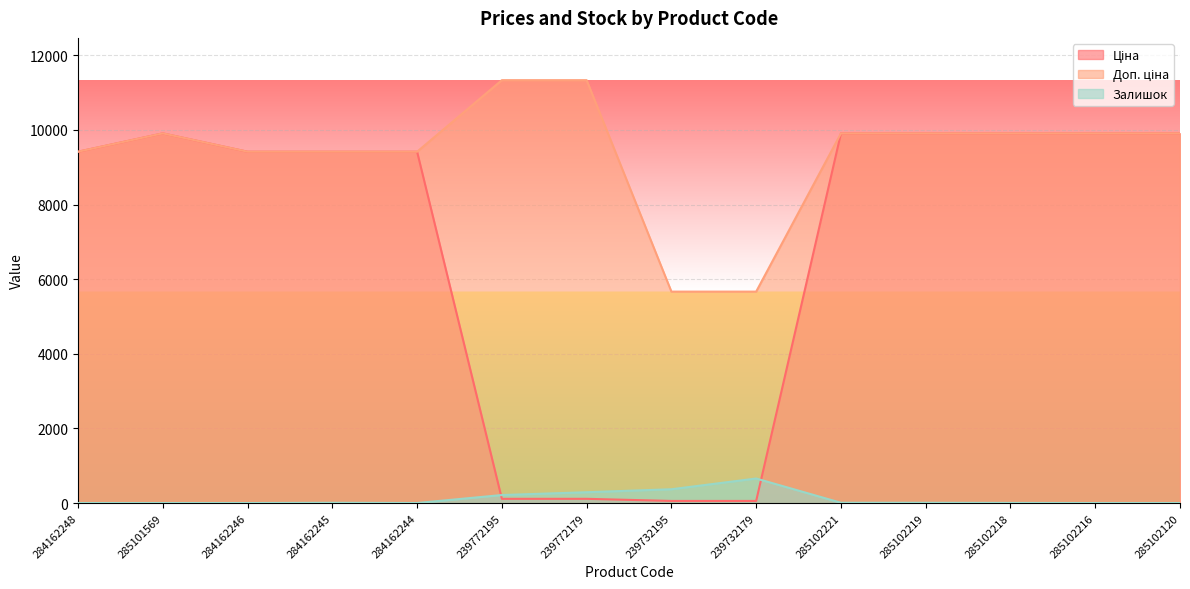

Reading left to right, list all the values displayed in this chart.

Ціна: 284162248=9416.9	285101569=9908.5	284162246=9416.9	284162245=9416.9	284162244=9416.9	239772195=113.3	239772179=113.3	239732195=56.7	239732179=56.7	285102221=9908.5	285102219=9908.5	285102218=9908.5	285102216=9908.5	285102120=9908.5
Доп. ціна: 284162248=9416.9	285101569=9908.5	284162246=9416.9	284162245=9416.9	284162244=9416.9	239772195=11334.0	239772179=11334.0	239732195=5667.0	239732179=5667.0	285102221=9908.5	285102219=9908.5	285102218=9908.5	285102216=9908.5	285102120=9908.5
Залишок: 284162248=0.0	285101569=0.0	284162246=0.0	284162245=7.0	284162244=1.0	239772195=215.0	239772179=290.0	239732195=370.0	239732179=658.0	285102221=8.0	285102219=7.0	285102218=3.0	285102216=0.0	285102120=0.0